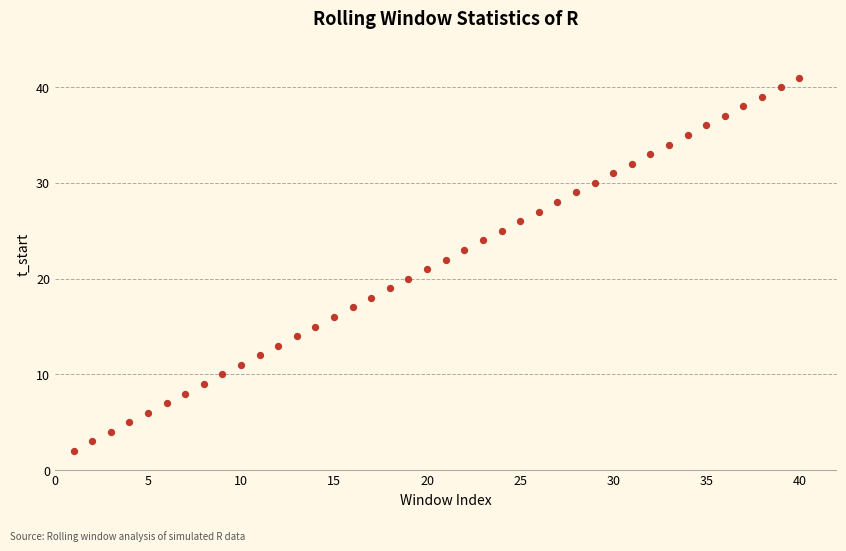

What is the range of X values (max minus min)?

39